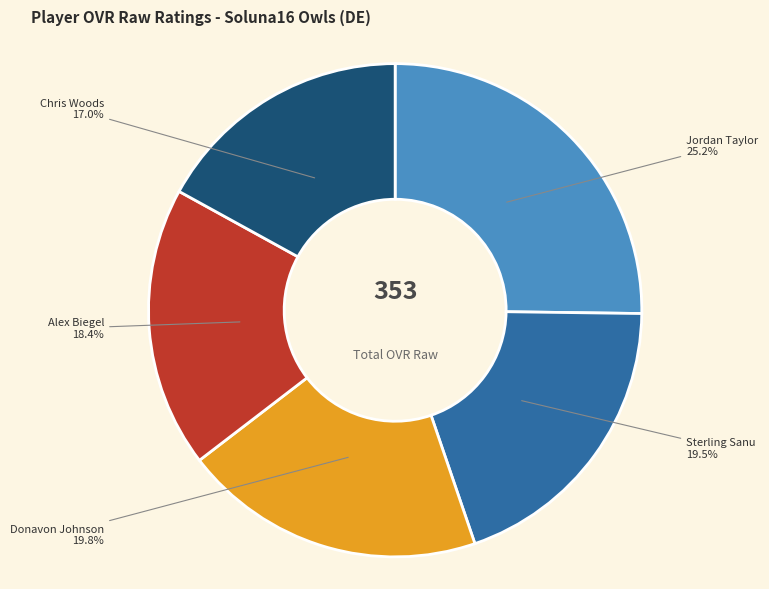

Is there any slice that represents more than half of the pie?

No